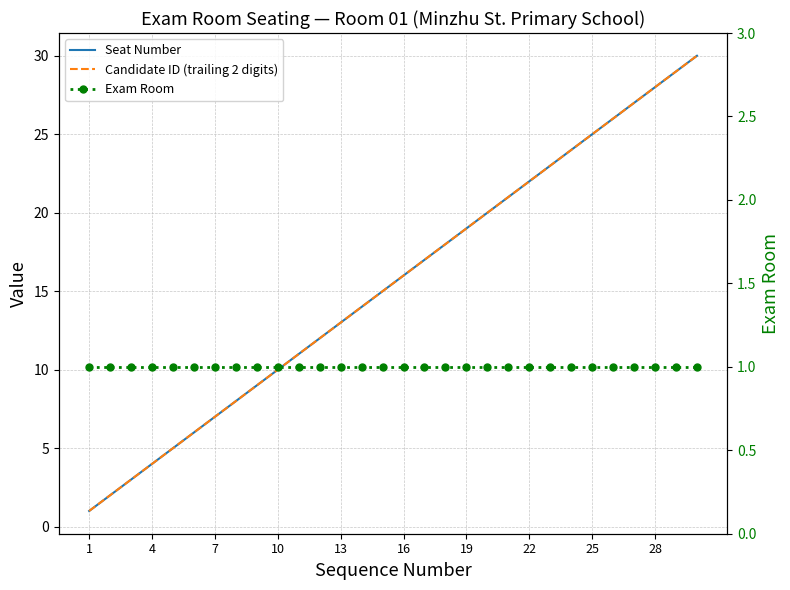

Is this an area chart (filled region under the line)?

No